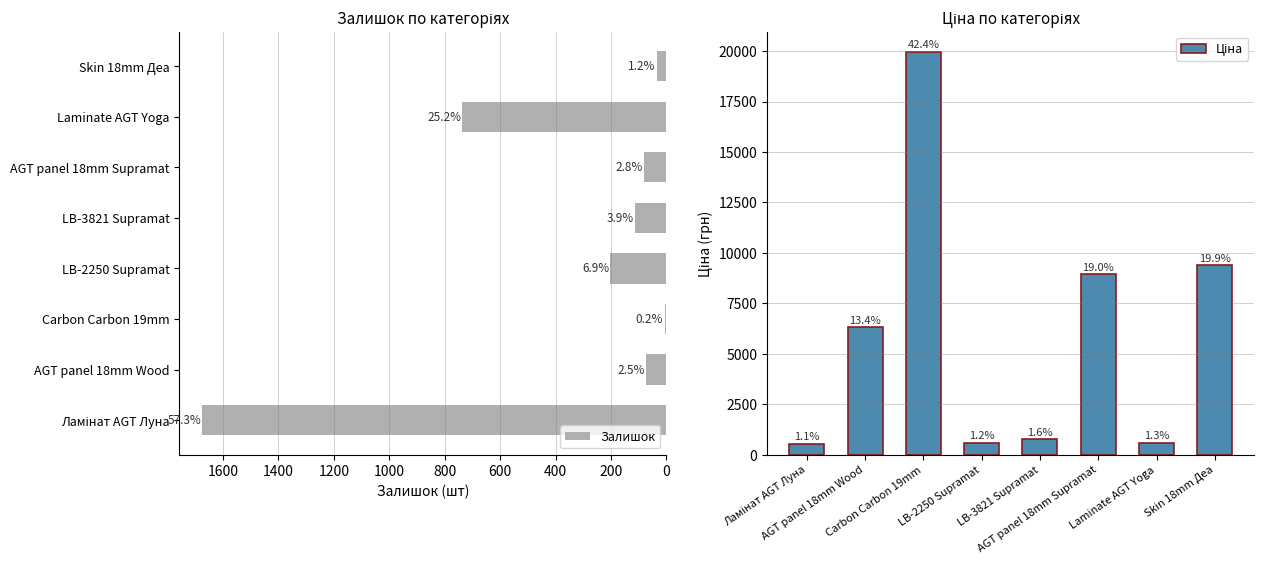

Is it true that Залишок equals 432.5 at Laminate AGT Yoga?

False